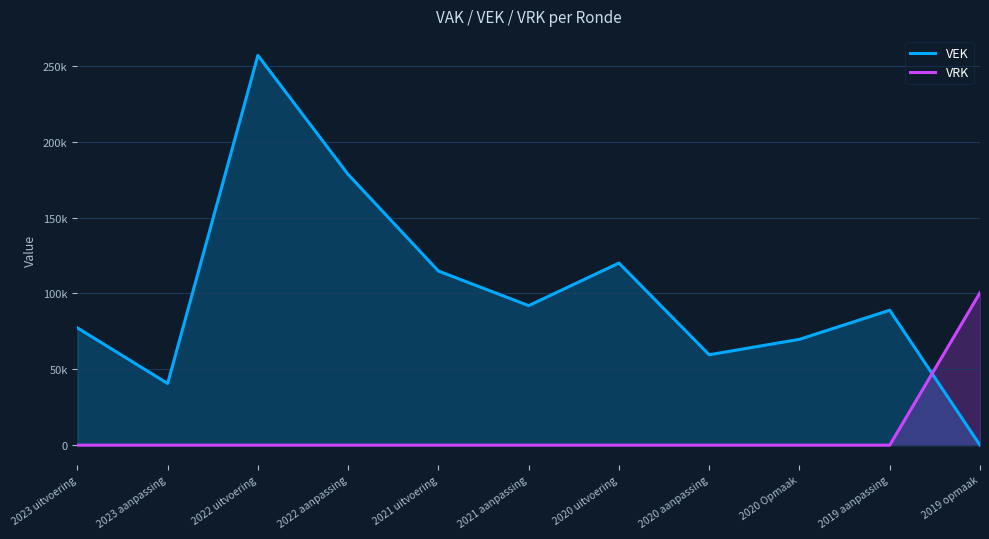

What is the difference between the VEK values at 2020 uitvoering and 2022 aanpassing?

58426